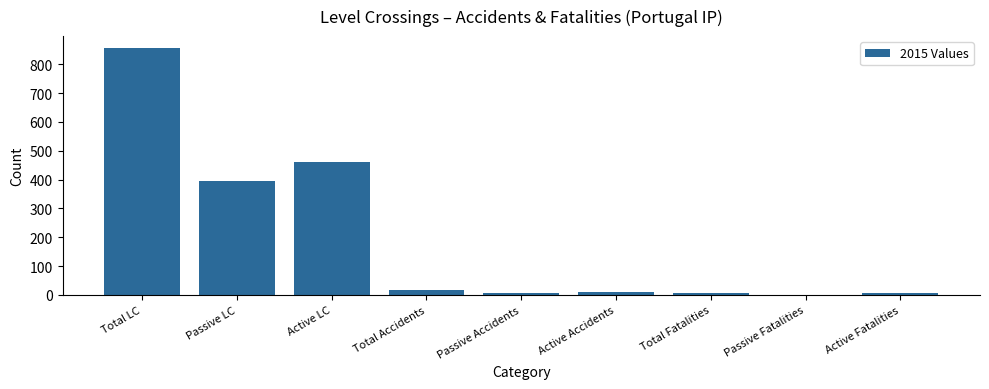

At which category does the chart reach its peak across all series?

Total LC